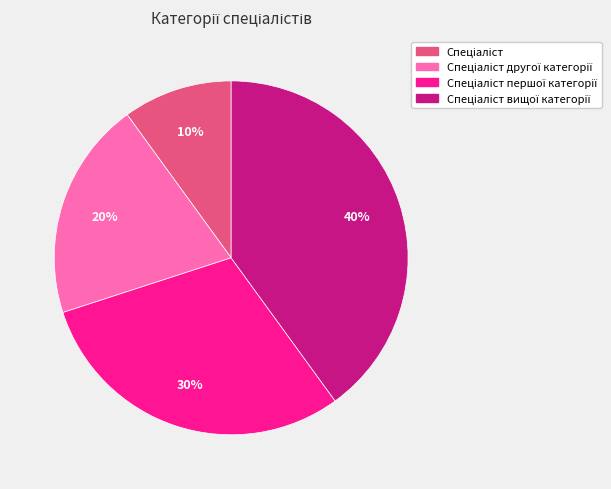

Does any single category account for the majority?

No